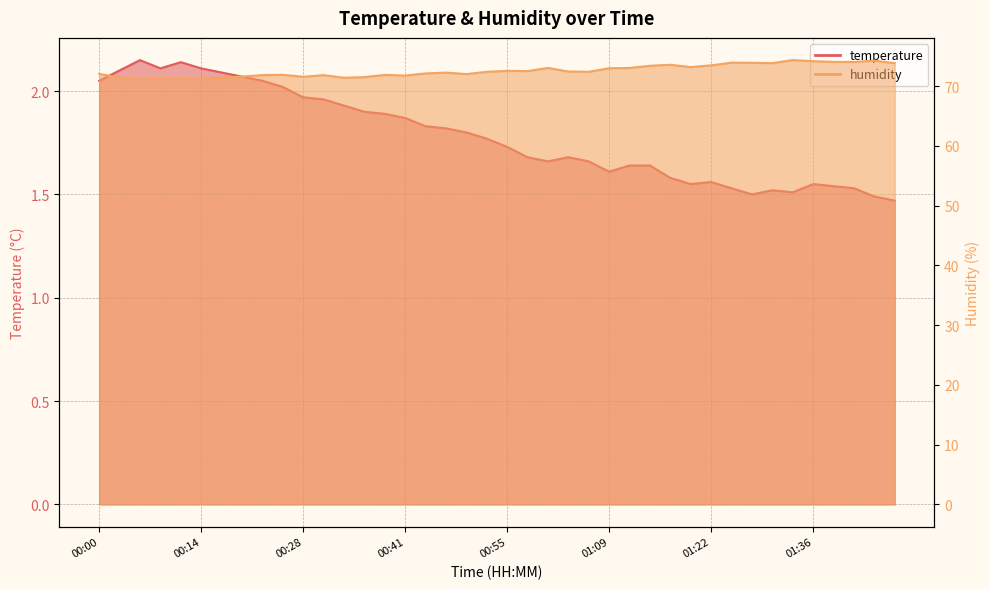

True or false: temperature has a value of 1.8 at 00:52.

True